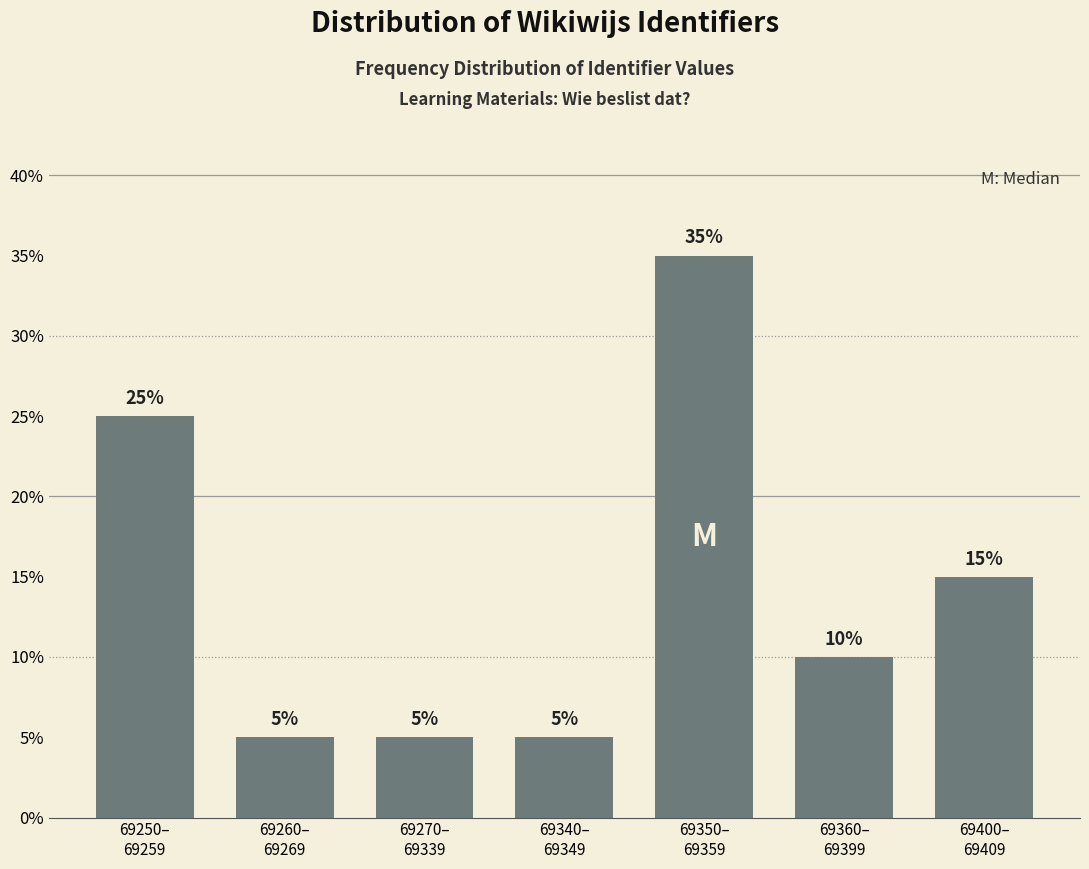

Reading right to left, transcribe all the data shown in this chart.

15	10	35	5	5	5	25